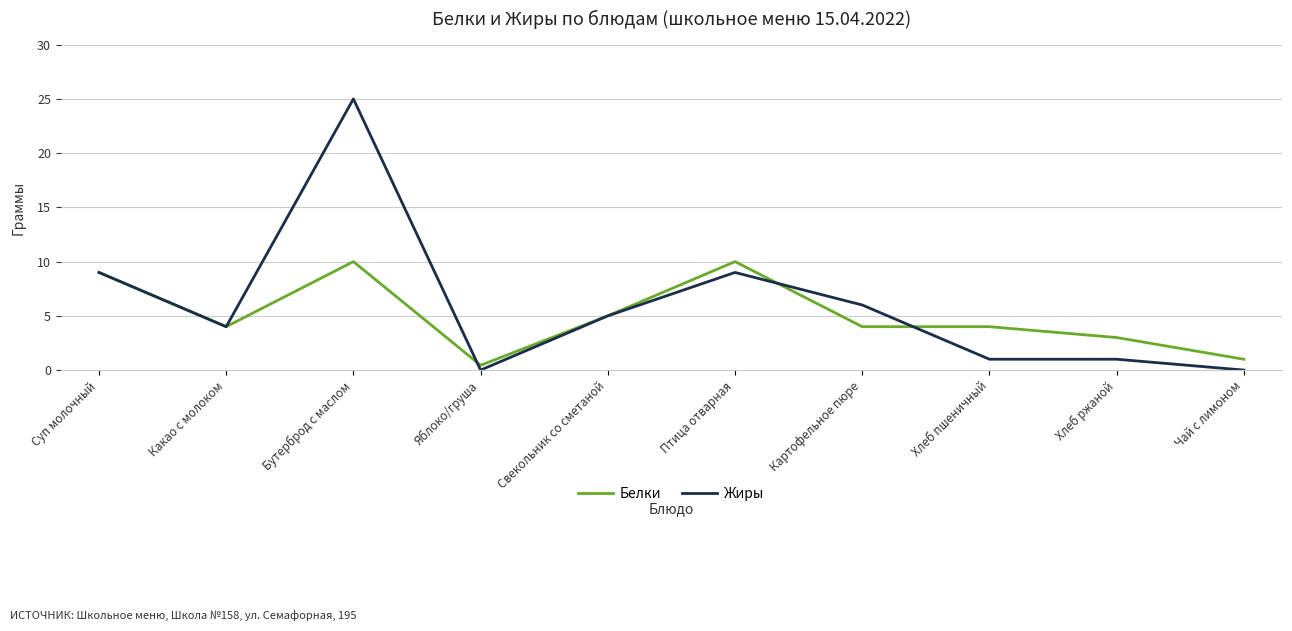

True or false: Жиры has a value of 4.0 at Какао с молоком.

True